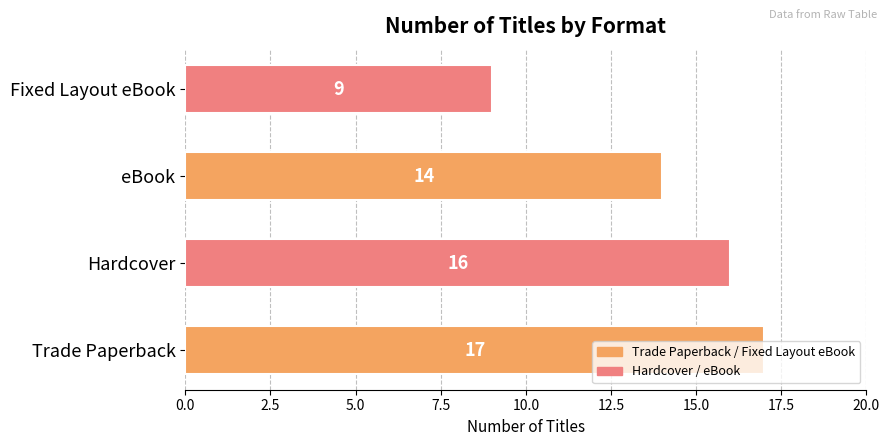

The value at Hardcover is 16. True or false?

True